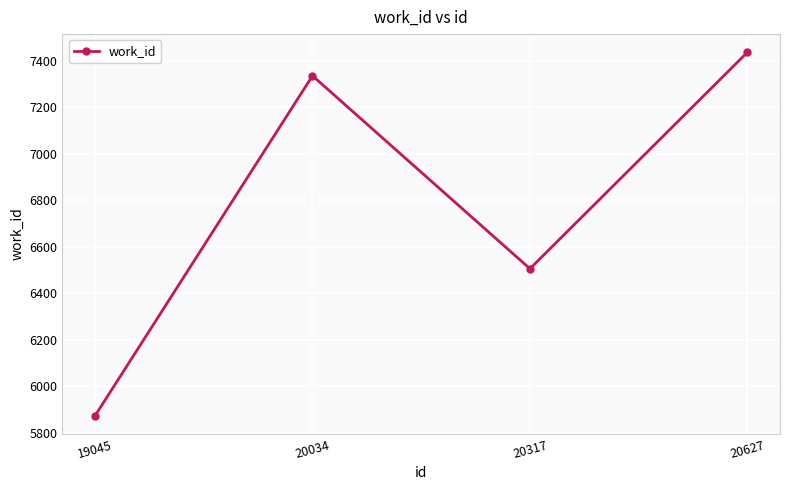

How many values are below 7335?

2